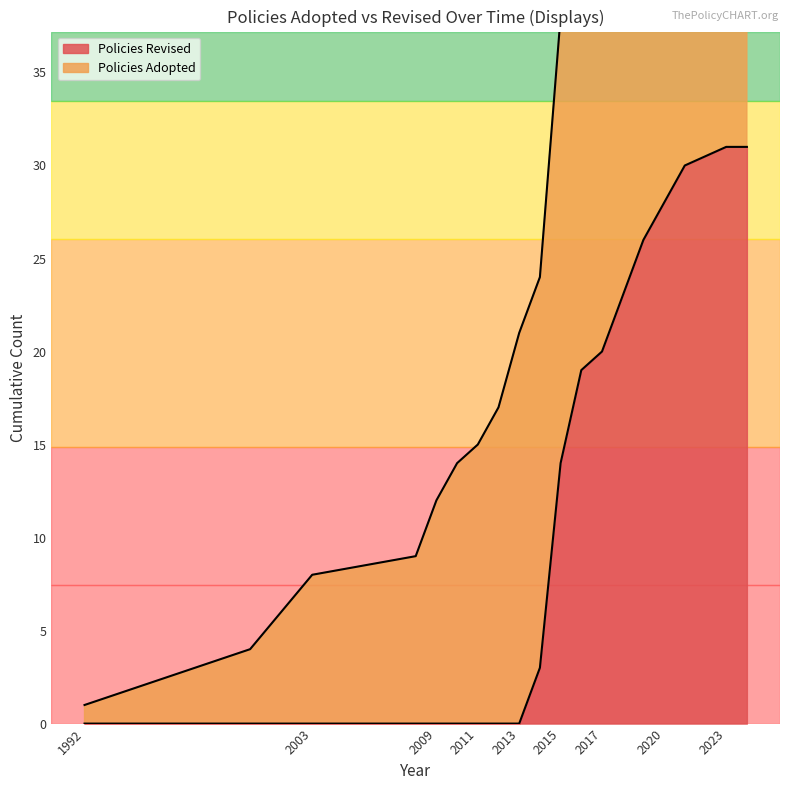

What is the highest value of the Policies Revised series?

31